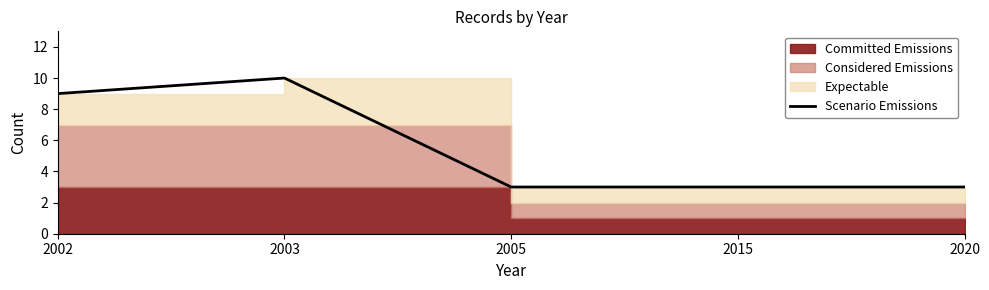

What is the ratio of the value at 2003 to the value at 2002?

1.1